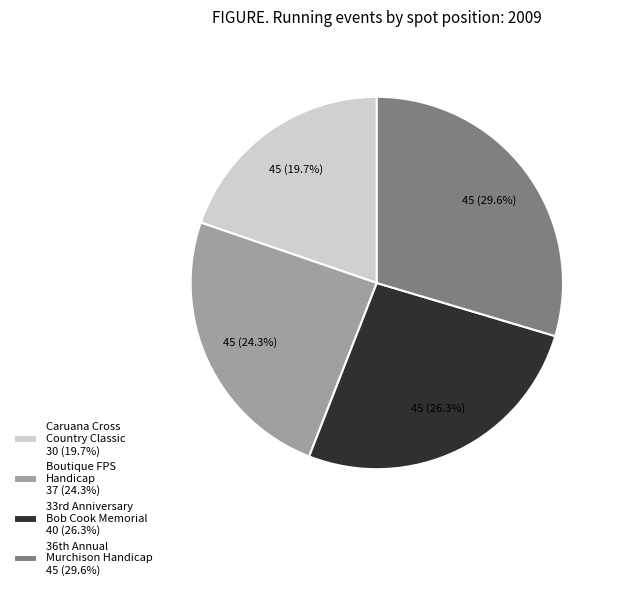

Rank the categories by value from highest to lowest.

36th Annual Murchison Handicap 45 (29.6%), 33rd Anniversary Bob Cook Memorial 40 (26.3%), Boutique FPS Handicap 37 (24.3%), Caruana Cross Country Classic 30 (19.7%)